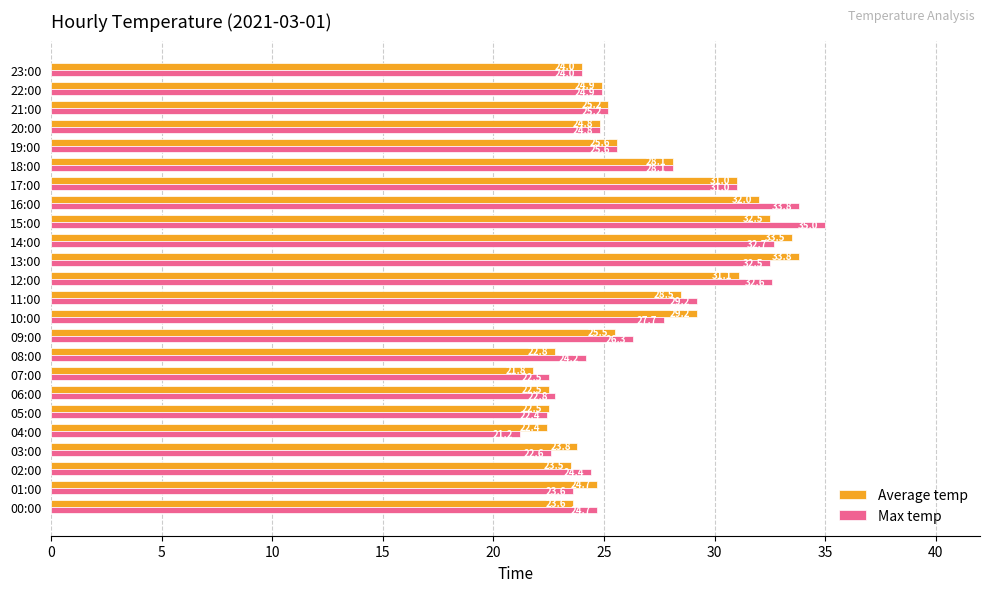

Where is Average temp nearest to the value 27?

18:00